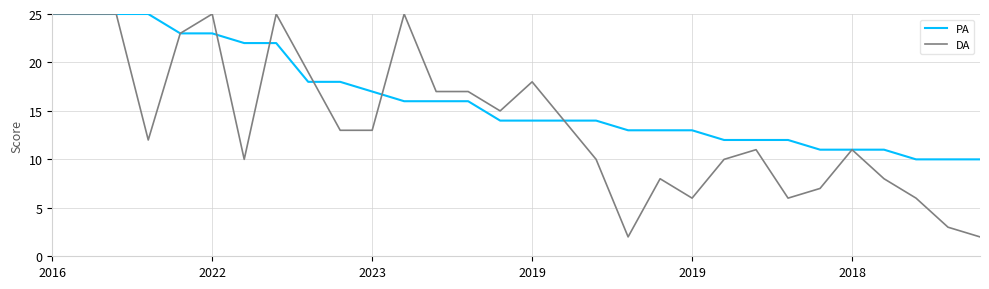

Reading left to right, list all the values displayed in this chart.

PA: 25	25	25	25	23	23	22	22	18	18	17	16	16	16	14	14	14	14	13	13	13	12	12	12	11	11	11	10	10	10
DA: 25	25	25	12	23	25	10	25	19	13	13	25	17	17	15	18	14	10	2	8	6	10	11	6	7	11	8	6	3	2